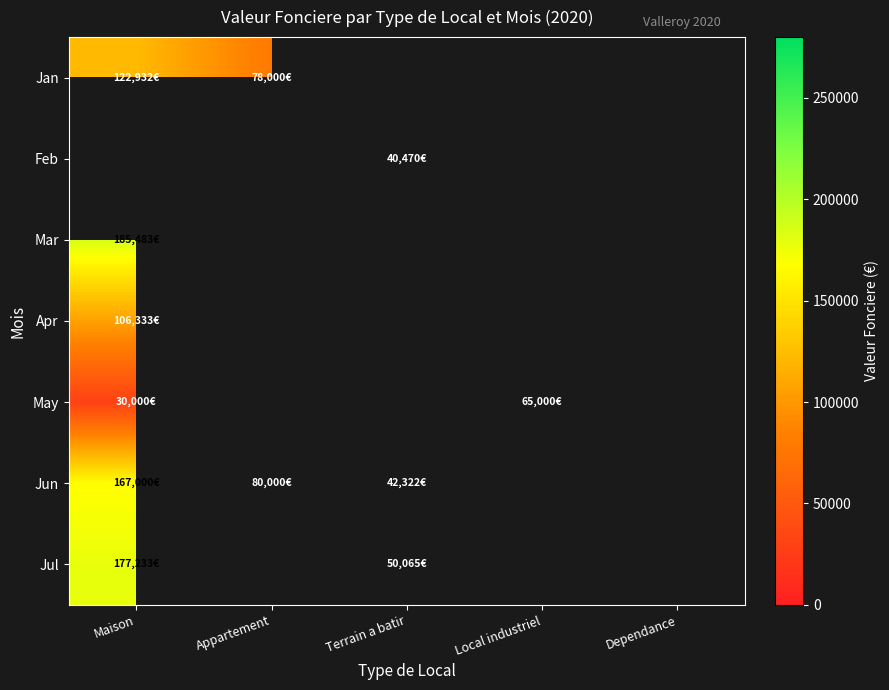

At which label does Apr reach its peak?

Maison